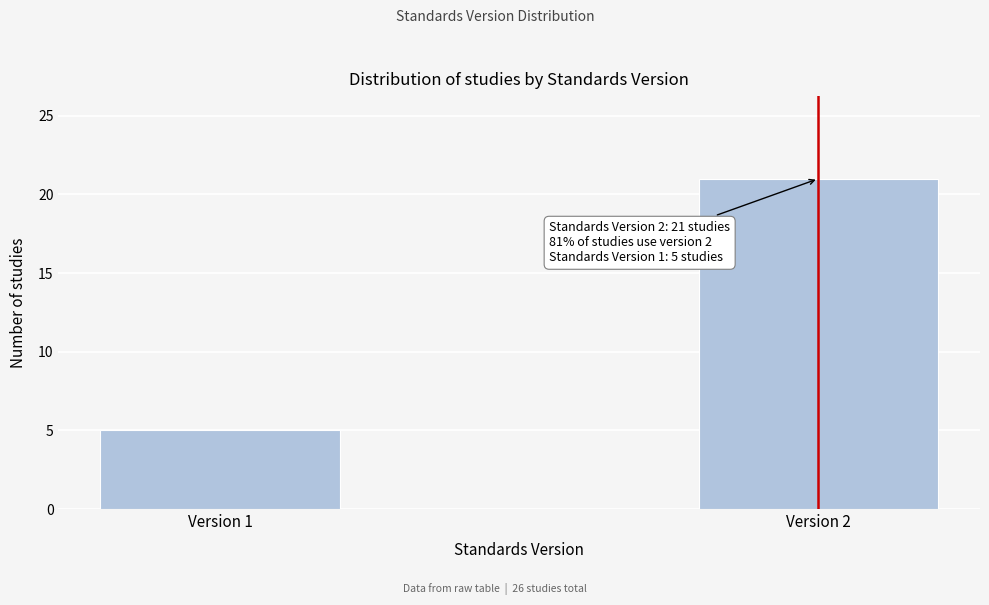

Reading left to right, transcribe all the data shown in this chart.

5	21